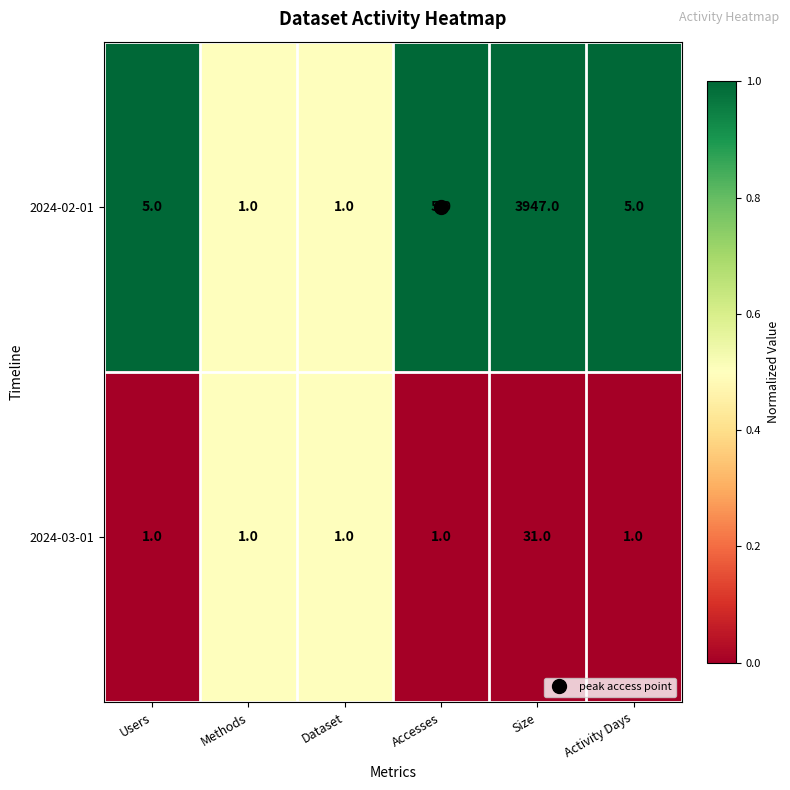

List the series in order of their peak value, highest first.

2024-02-01, 2024-03-01